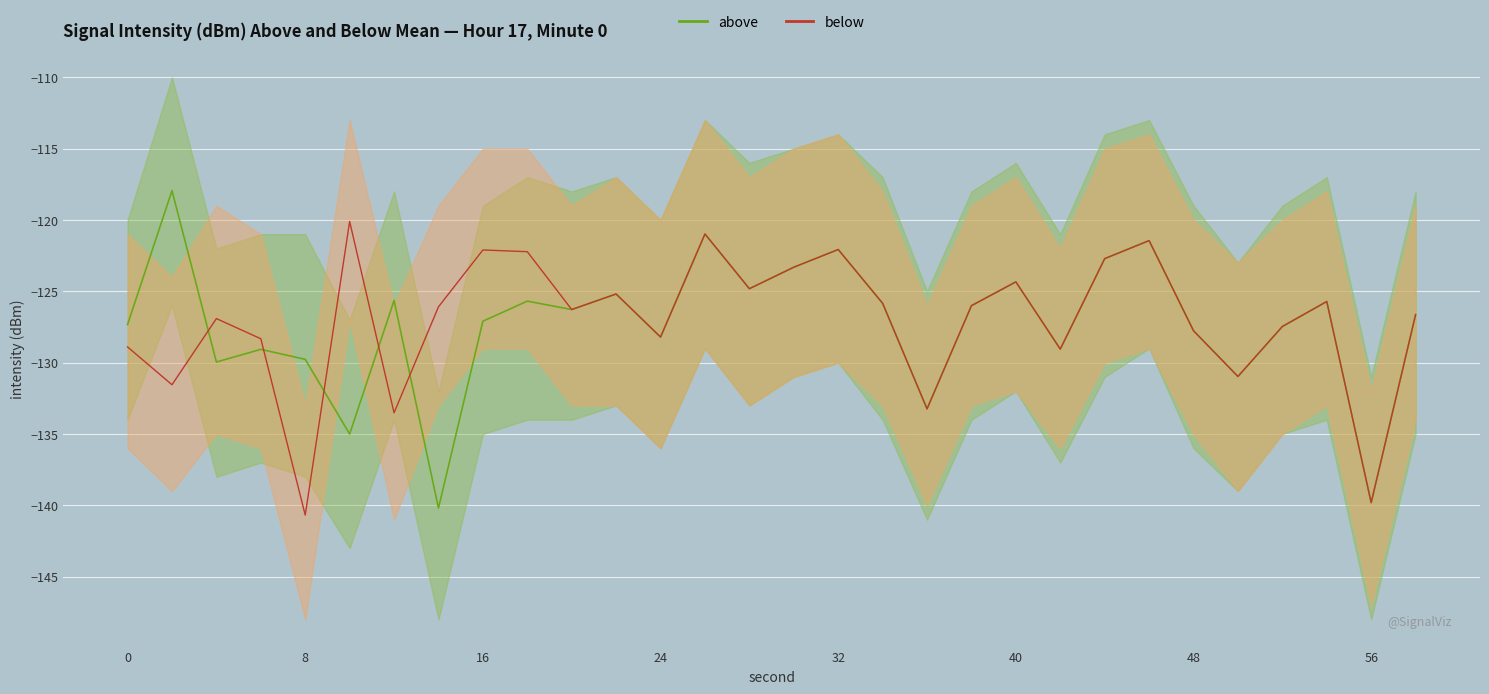

Which series has the largest total across all categories?

below